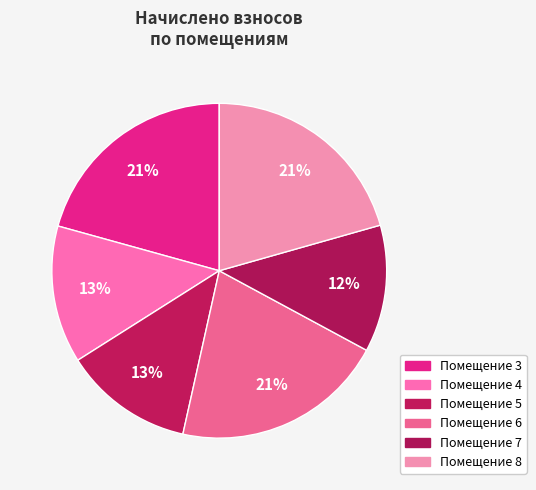

Which category has the smallest portion of the pie?

7